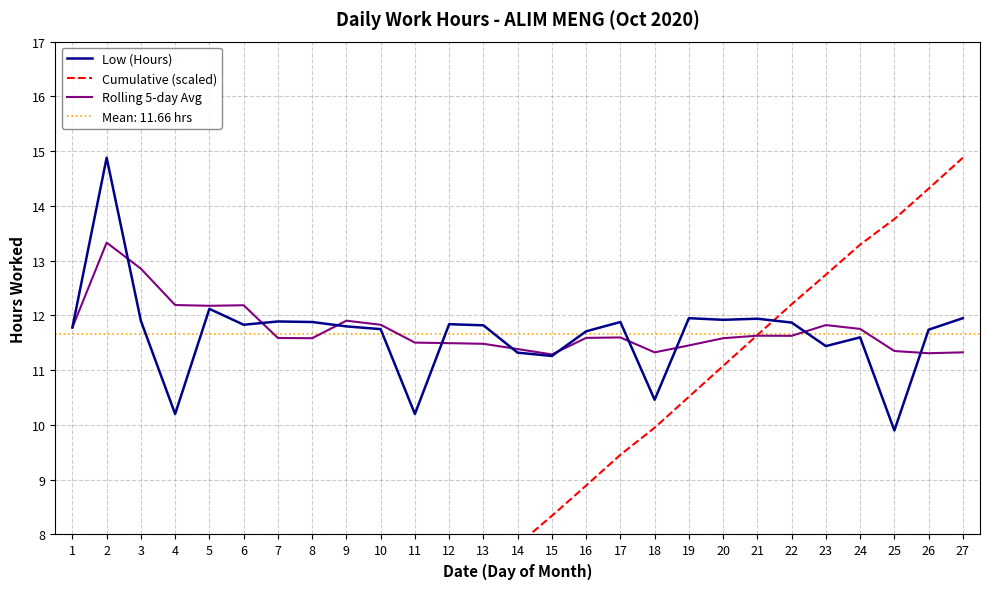

At which label is Low (Hours) closest to 12?

19